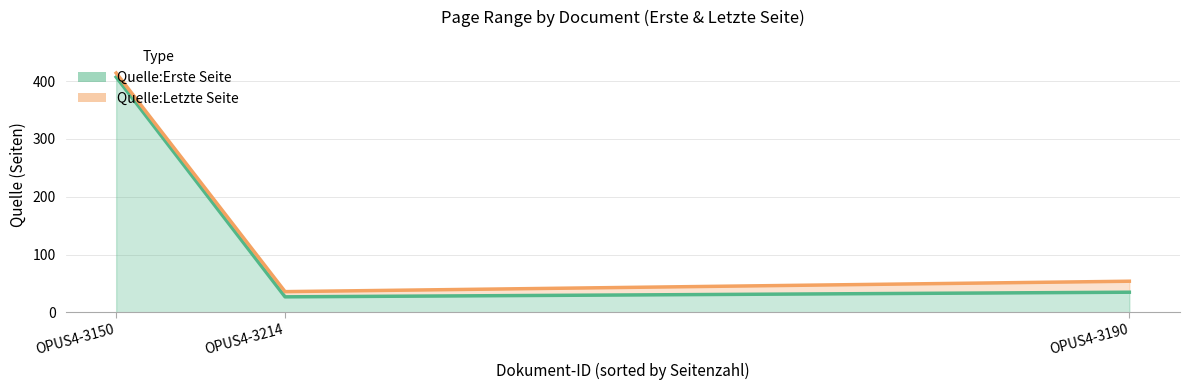

Which series changed the most between OPUS4-3214 and OPUS4-3150?

Quelle:Erste Seite